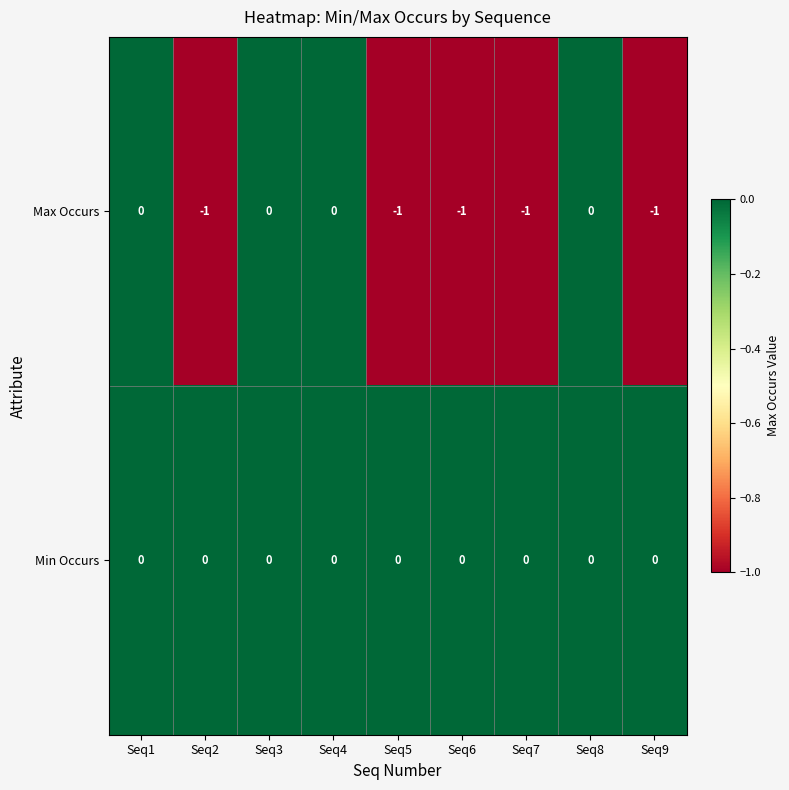

Between Seq3 and Seq7, which series saw the biggest shift?

Max Occurs